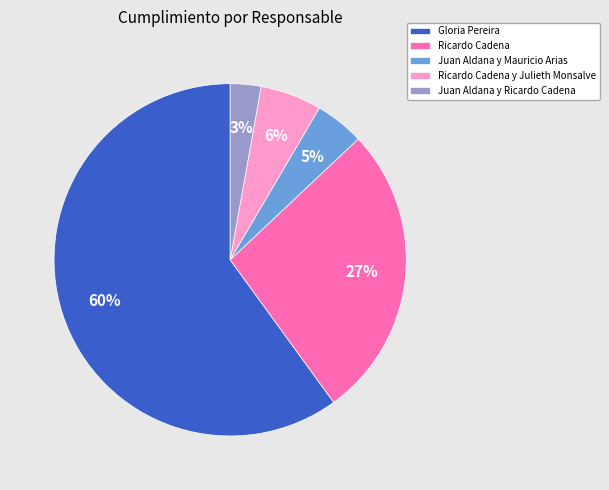

Does Ricardo Cadena represent more than half of the total?

No